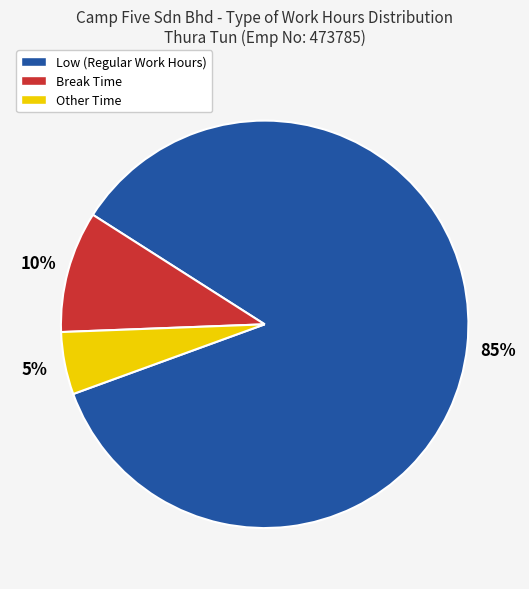

Rank the categories by value from highest to lowest.

Low (Regular Work Hours), Break Time, Other Time